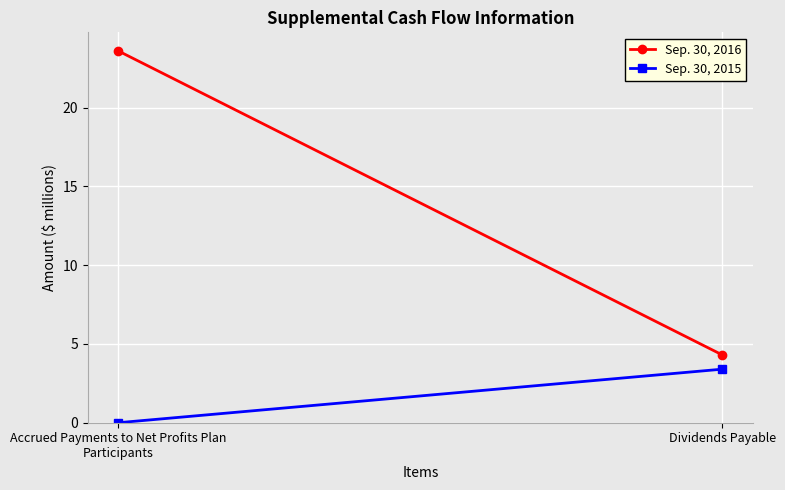

The value of Sep. 30, 2015 at Accrued Payments to Net Profits Plan Participants is 0.0. True or false?

True